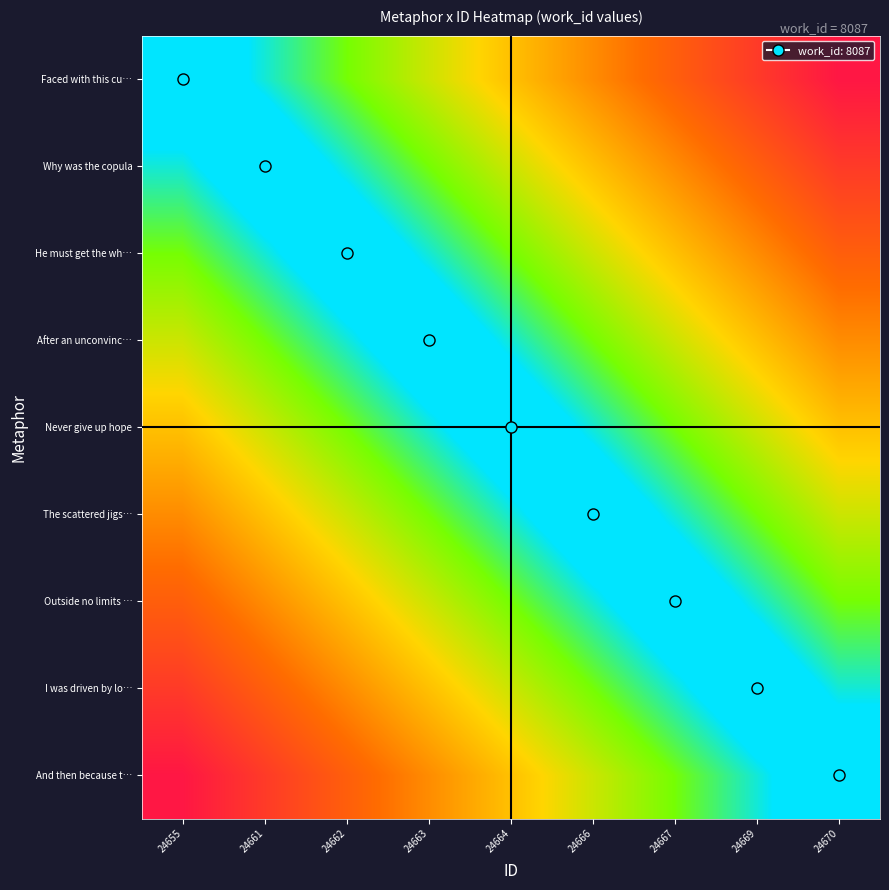

At which category is the sum across all series the highest?

24664